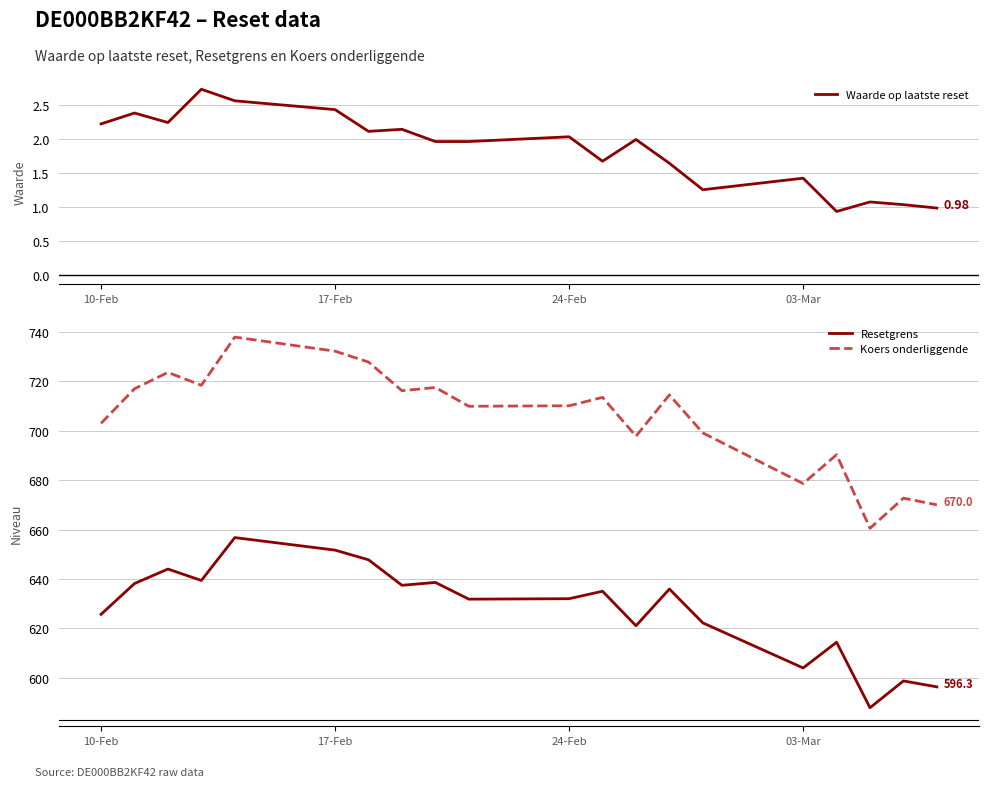

What is the minimum value shown in the chart?

0.9